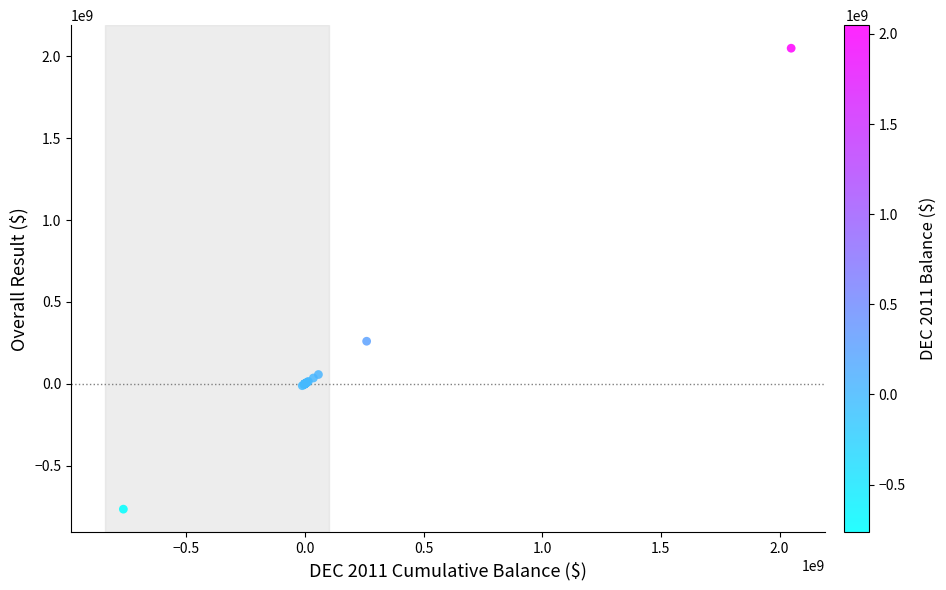

What Y value in the scatter plot is closest to 642125686?

260374072.1